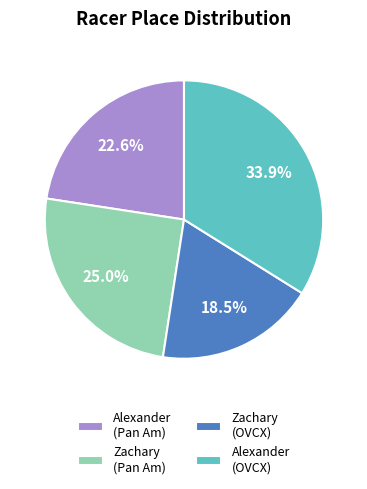

To the nearest percent, what is the difference between the largest and smallest slice percentages?

15%